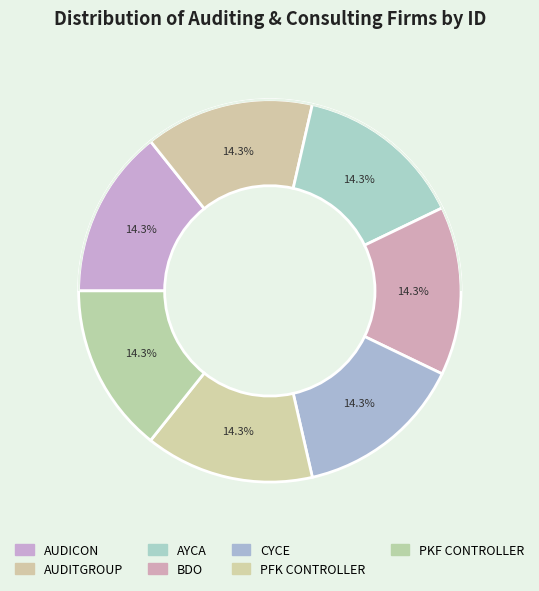

Is it true that AUDITGROUP is 4% of the pie?

False